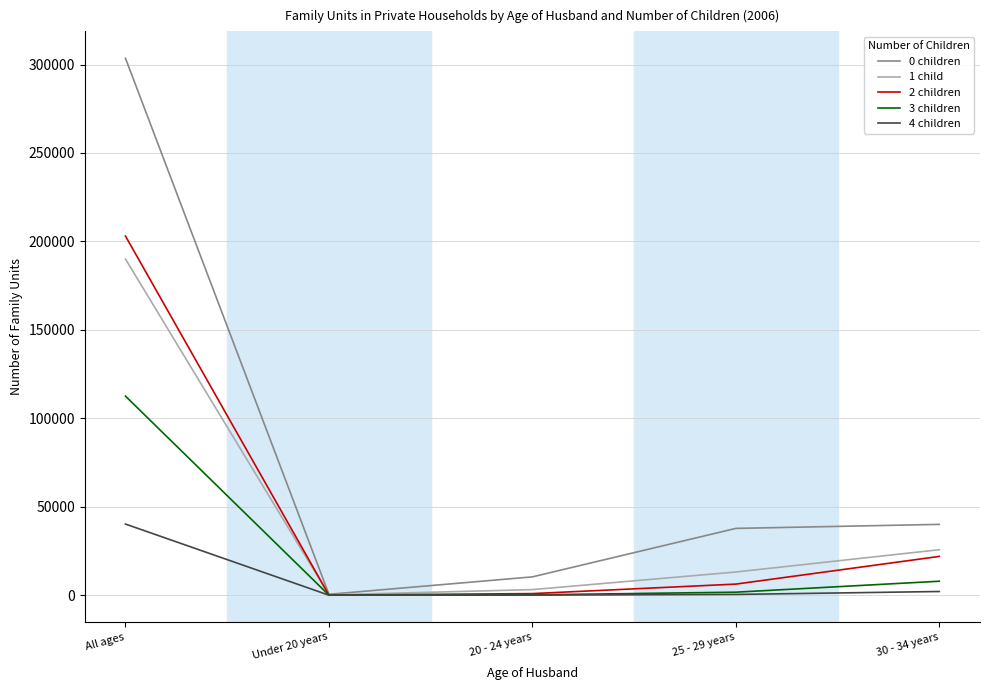

Count the number of categories in the chart.

5